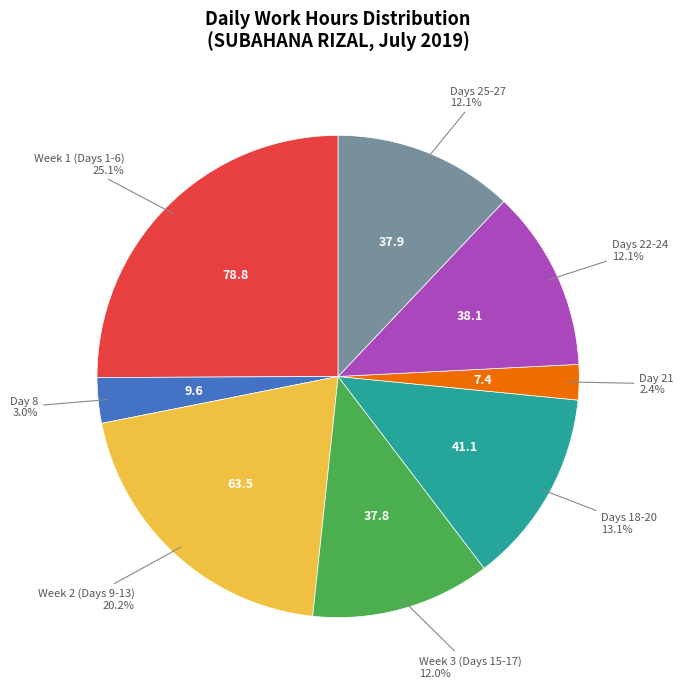

Is there any slice that represents more than half of the pie?

No